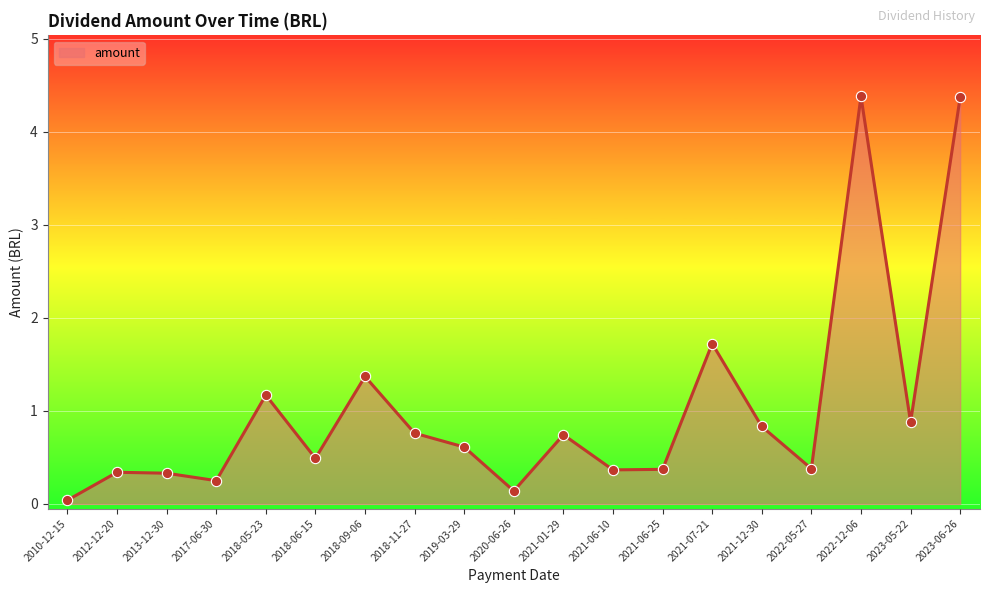

Which has a higher value, 2023-06-26 or 2012-12-20?

2023-06-26